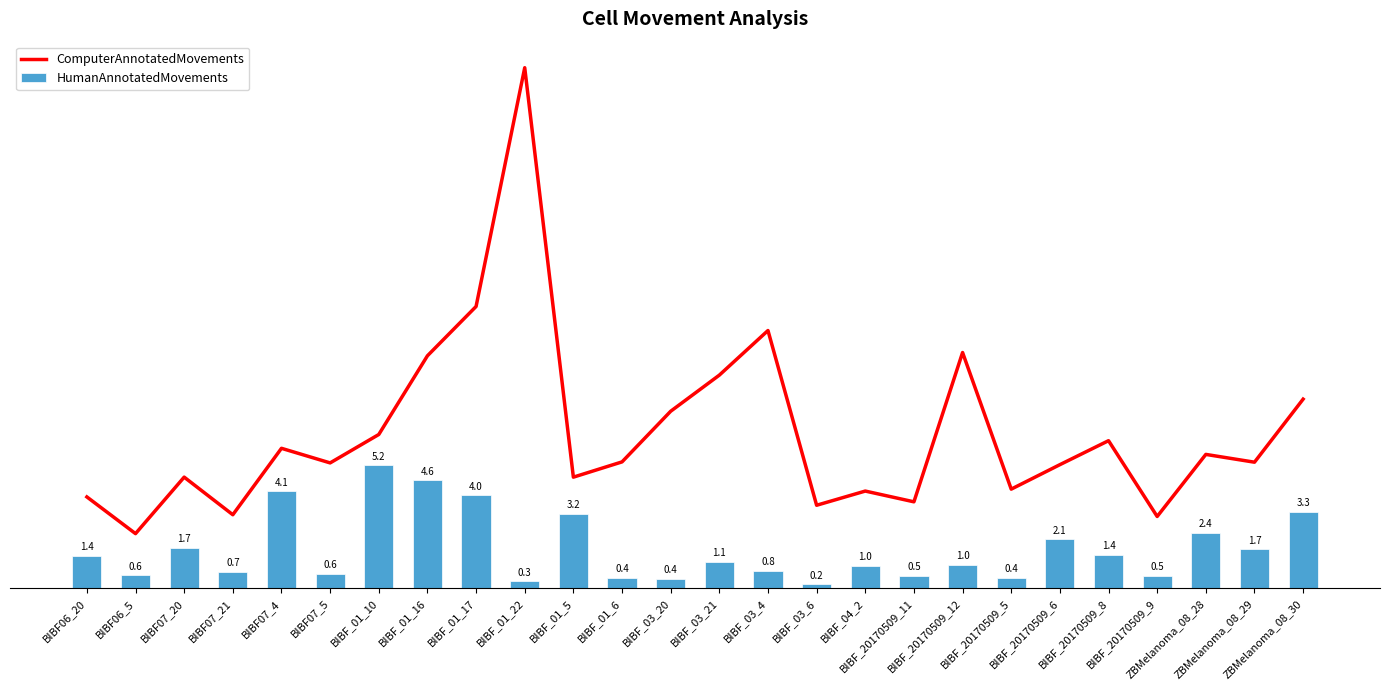

Between BIBF_01_10 and BIBF_20170509_12, which series saw the biggest shift?

HumanAnnotatedMovements